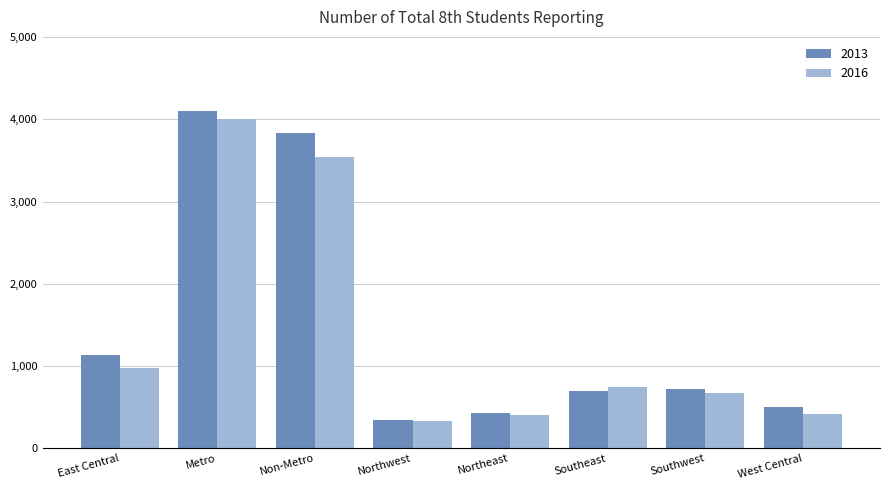

True or false: 2016 has a value of 415 at West Central.

True